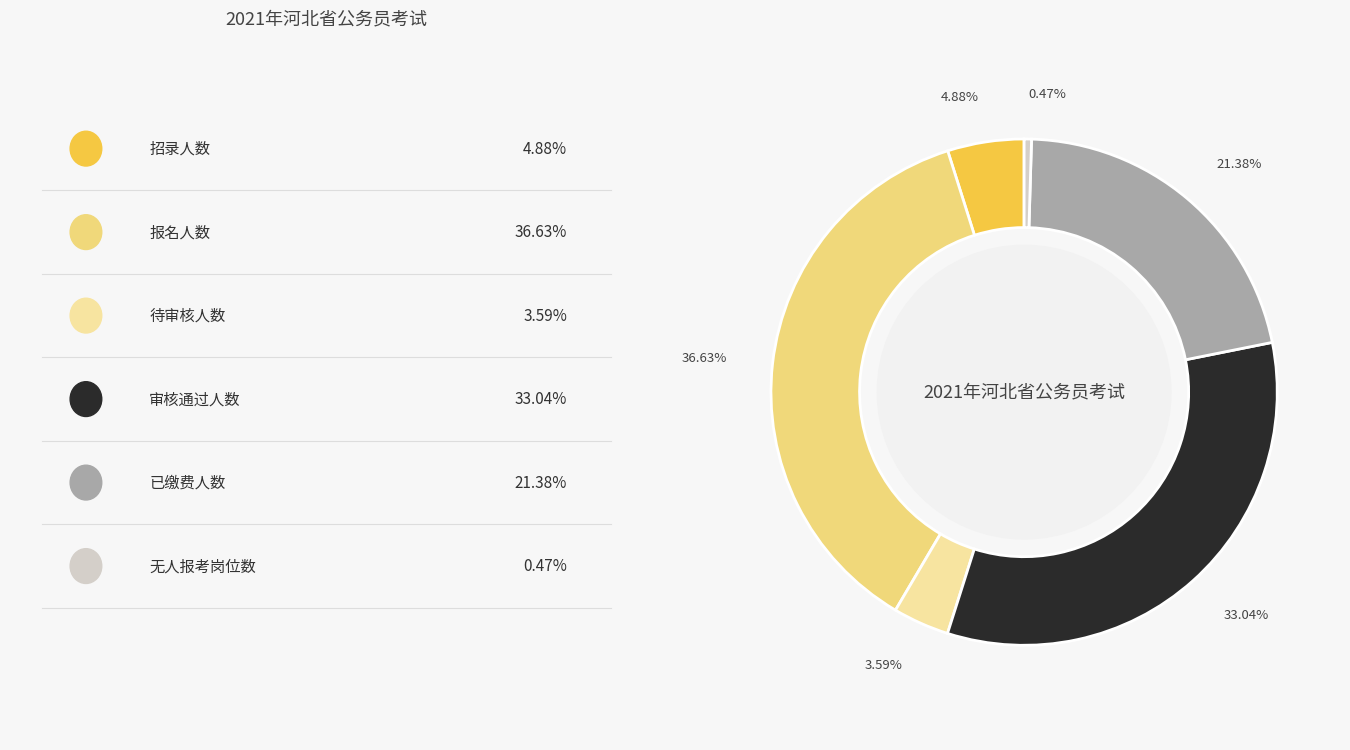

Is there a majority slice in this chart?

No